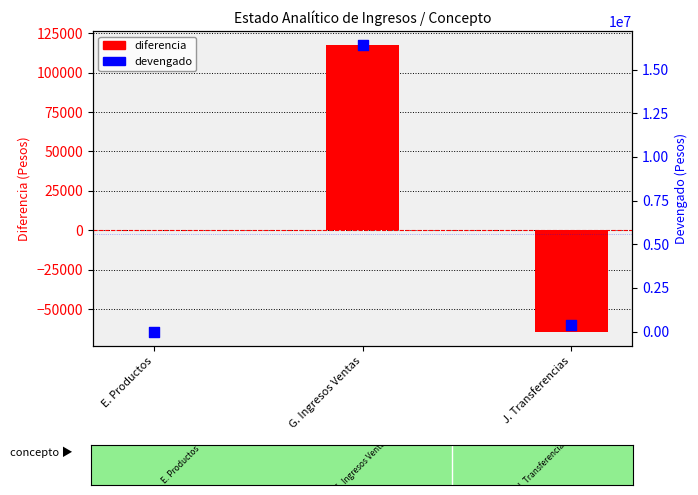

Is the value of diferencia at G. Ingresos Ventas greater than the value of devengado at G. Ingresos Ventas?

No